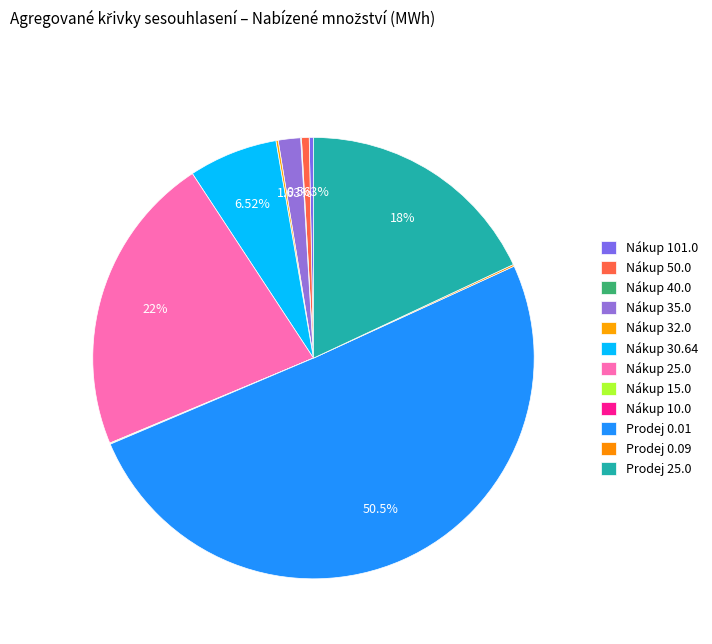

True or false: Nákup 25.0 accounts for 8% of the total.

False